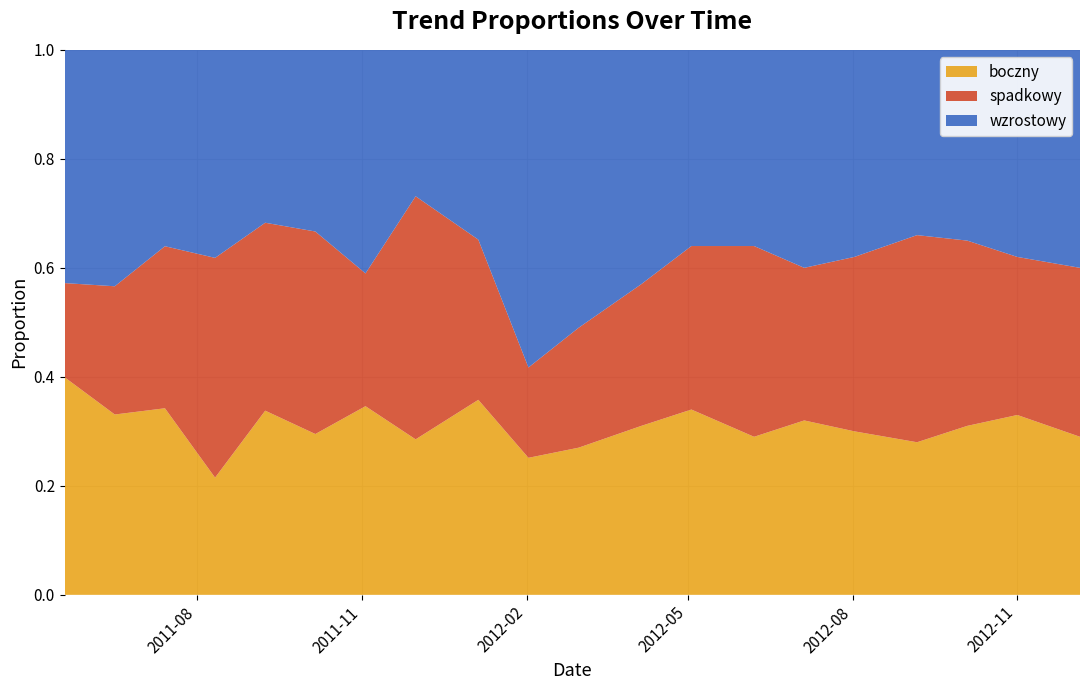

Reading left to right, what are all the values shown in this chart?

boczny: 0.4	0.3	0.3	0.2	0.3	0.3	0.3	0.3	0.4	0.3	0.3	0.3	0.3	0.3	0.3	0.3	0.3	0.3	0.3	0.3
spadkowy: 0.2	0.2	0.3	0.4	0.3	0.4	0.2	0.4	0.3	0.2	0.2	0.3	0.3	0.3	0.3	0.3	0.4	0.3	0.3	0.3
wzrostowy: 0.4	0.4	0.4	0.4	0.3	0.3	0.4	0.3	0.3	0.6	0.5	0.4	0.4	0.4	0.4	0.4	0.3	0.3	0.4	0.4